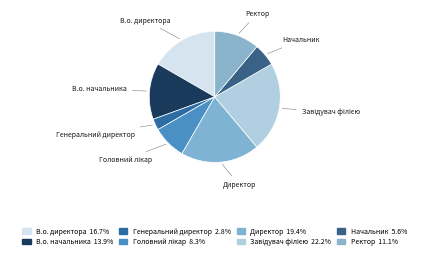

Which category has the smallest portion of the pie?

Генеральний директор